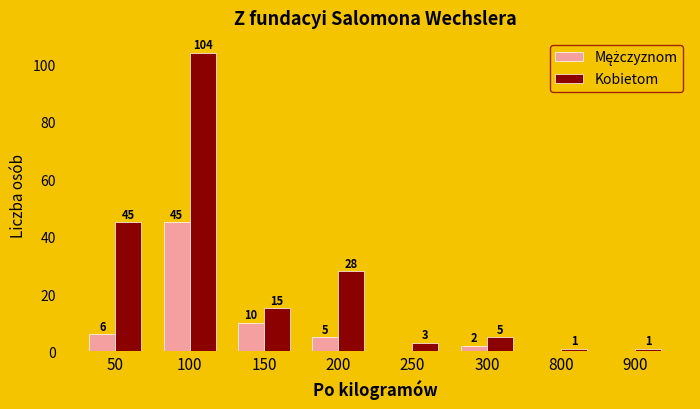

Count the number of categories in the chart.

8